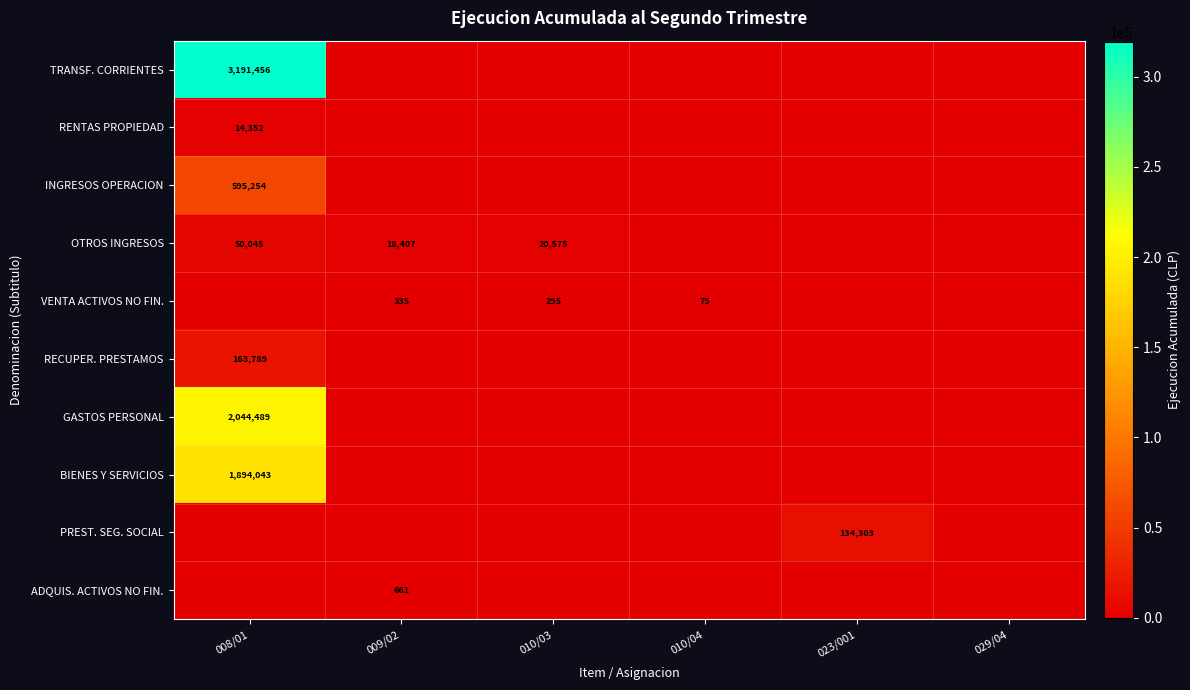

Between 023/001 and 008/01, which is larger?

008/01